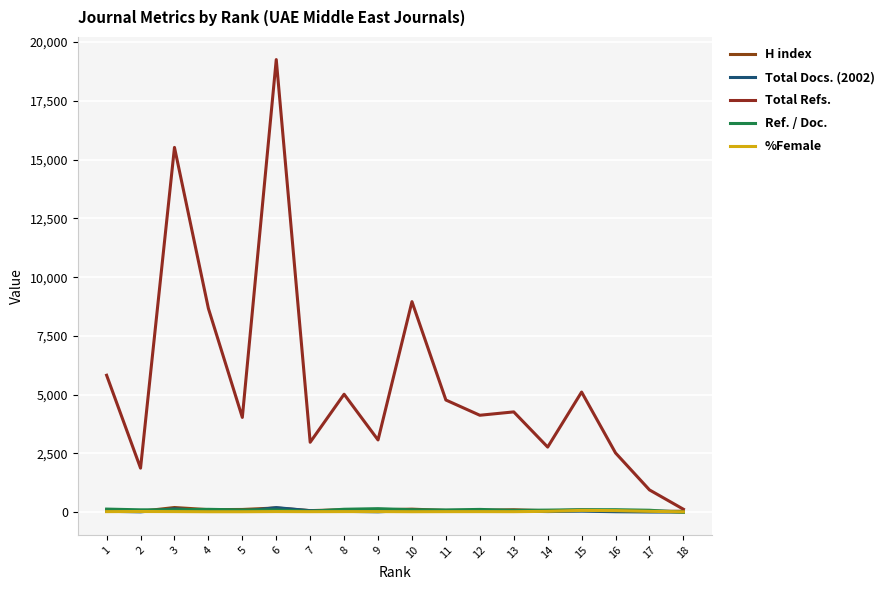

Where is %Female nearest to the value 48?

17